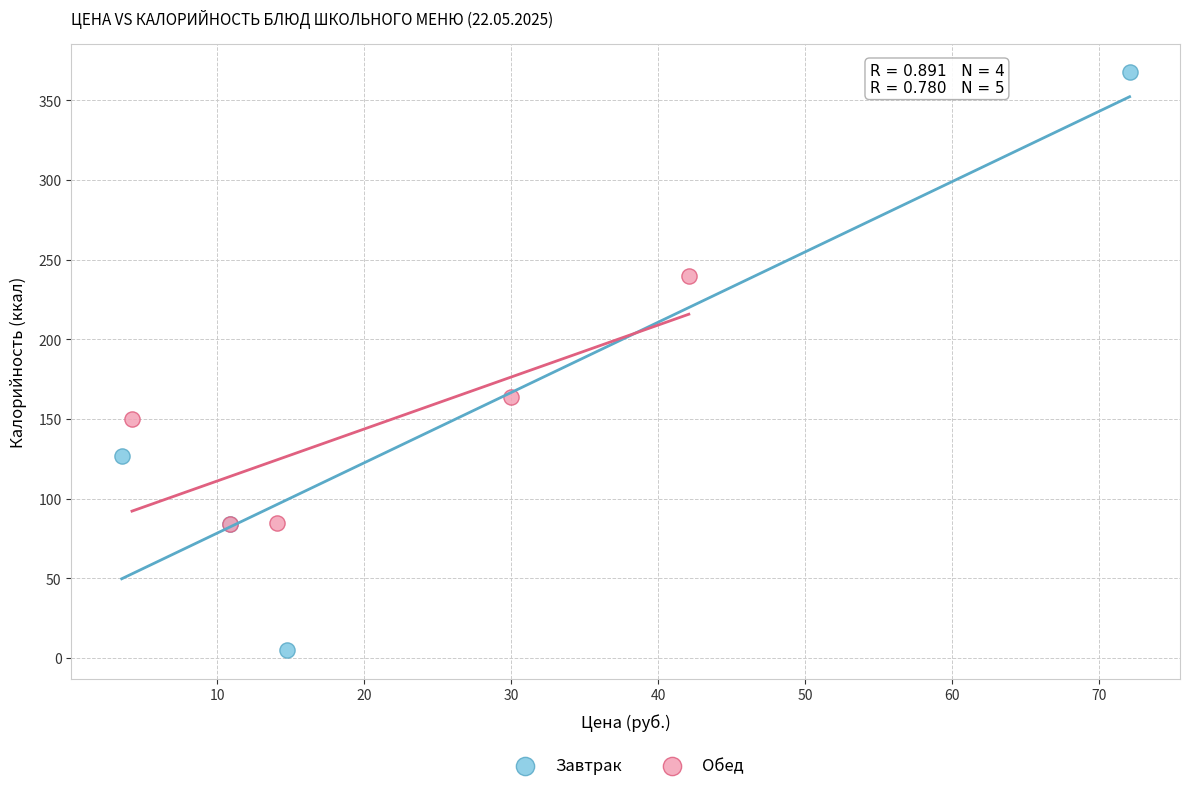

Which series contains the highest Y value?

Завтрак